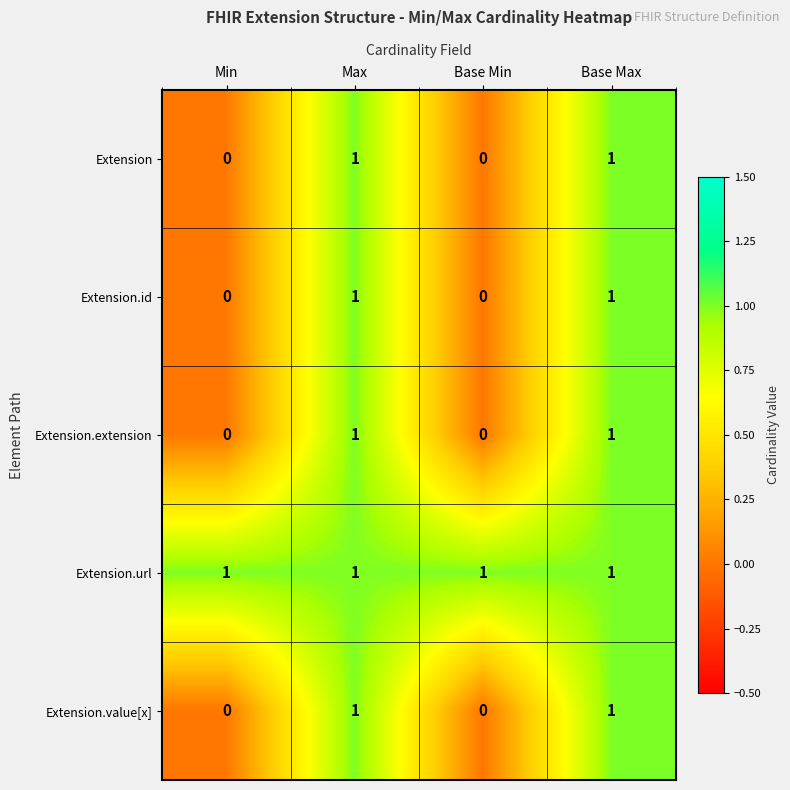

How many Extension.value[x] values are between 0 and 1?

4